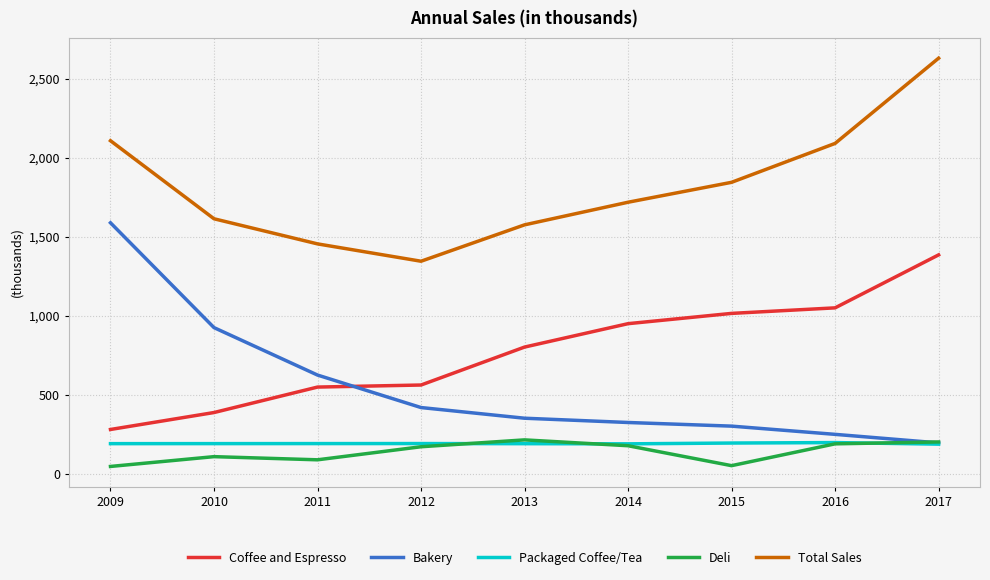

Is it true that Packaged Coffee/Tea equals 191.8 at 2012?

True